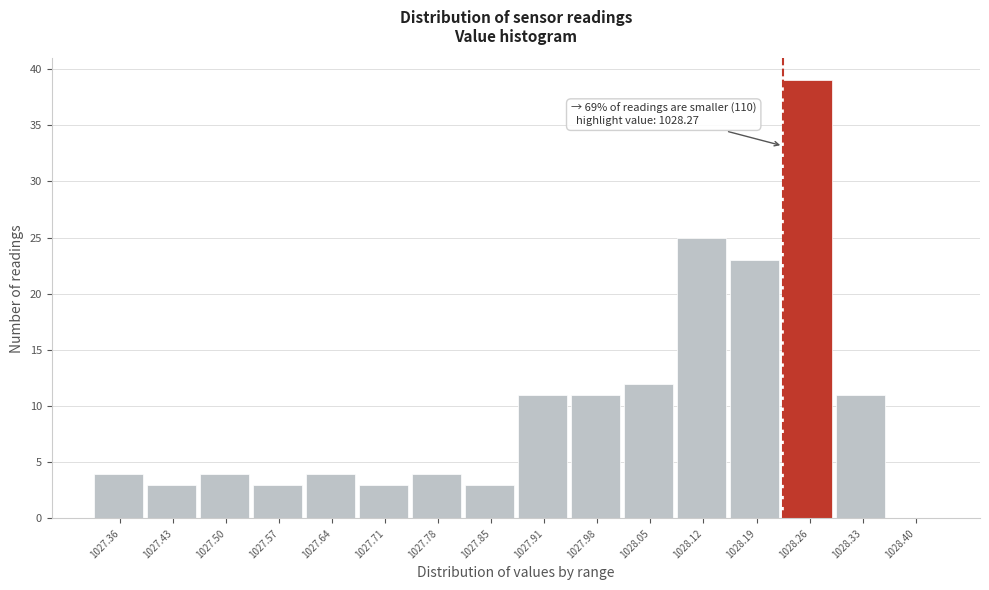

Reading left to right, what are all the values shown in this chart?

1027.36=4	1027.43=3	1027.50=4	1027.57=3	1027.64=4	1027.71=3	1027.78=4	1027.85=3	1027.91=11	1027.98=11	1028.05=12	1028.12=25	1028.19=23	1028.26=39	1028.33=11	1028.40=0